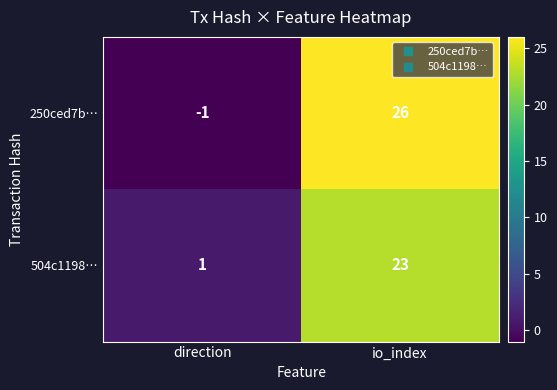

Where is 504c1198… nearest to the value 12?

direction